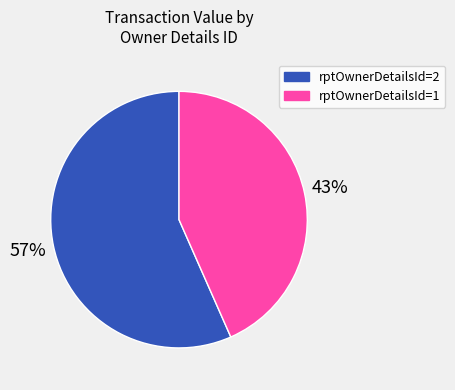

Which category has the smallest portion of the pie?

rptOwnerDetailsId=1